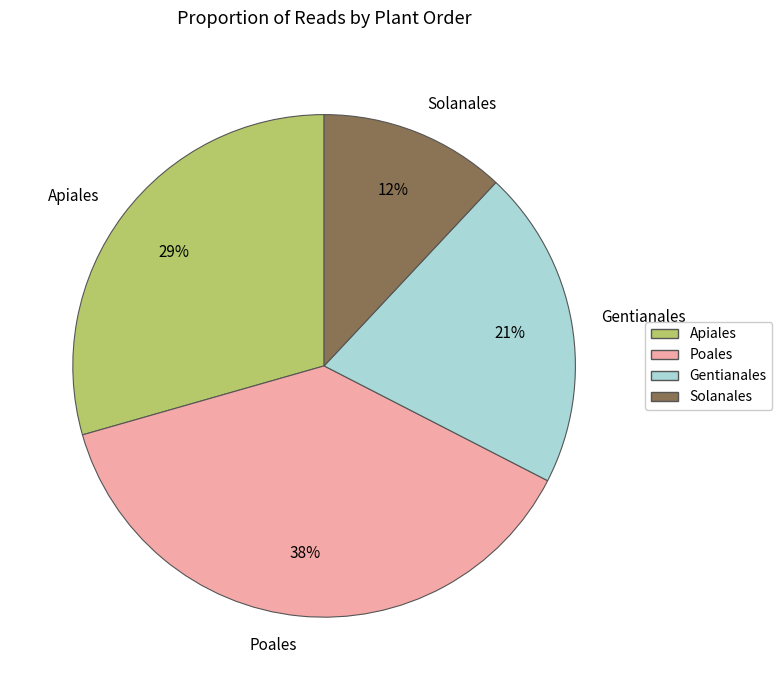

The Solanales slice represents 18% of the pie. True or false?

False